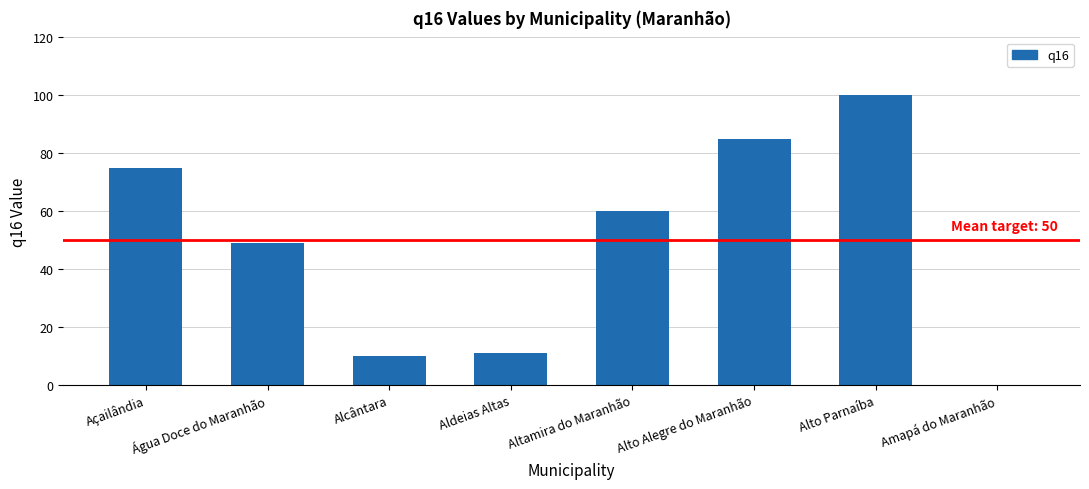

True or false: the data shows 60 at Altamira do Maranhão.

True